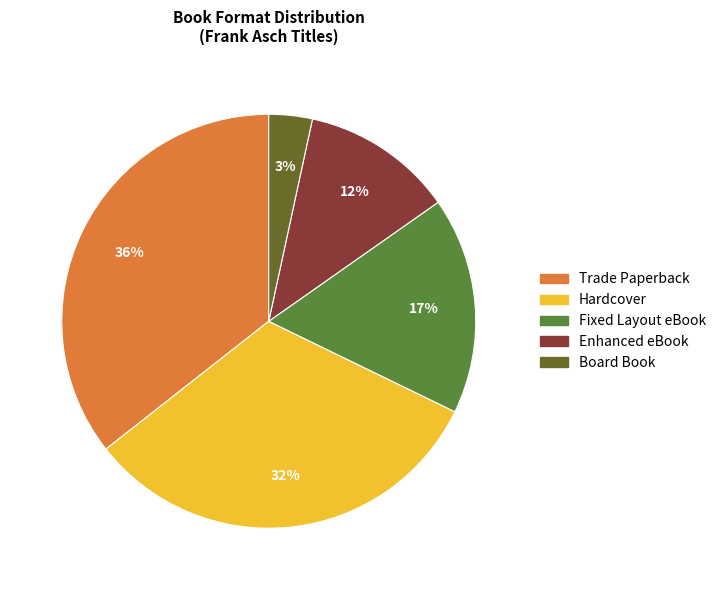

To the nearest percent, what portion does Enhanced eBook represent?

12%